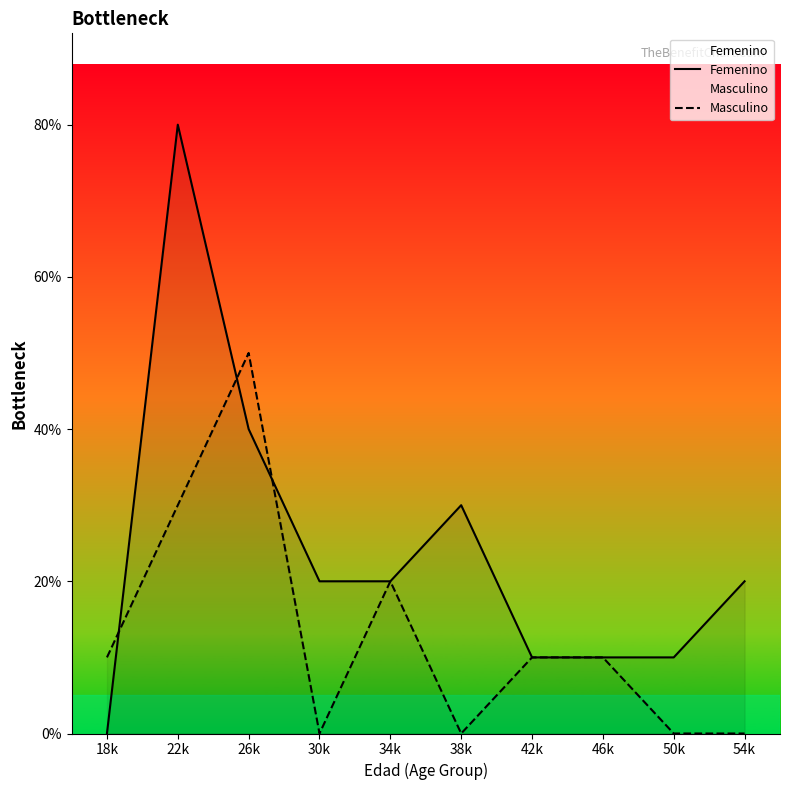

What is the label of the 1st point from the left?

18k